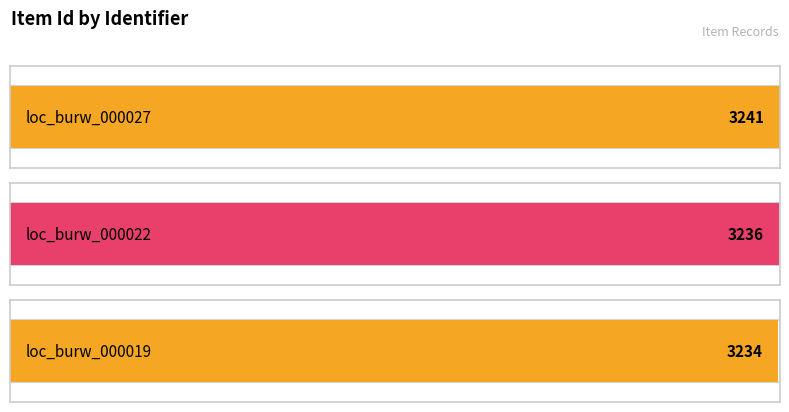

List the labels in order of value, smallest first.

loc_burw_000019, loc_burw_000022, loc_burw_000027